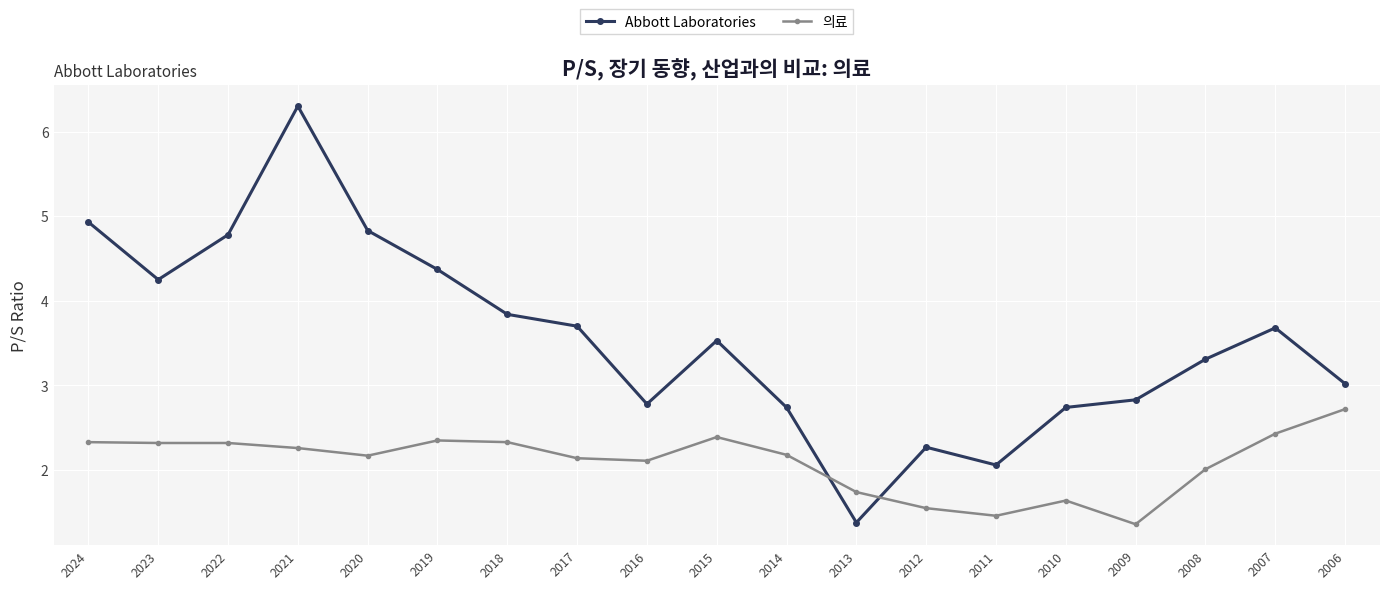

How many interior local valleys does the Abbott Laboratories series have?

4